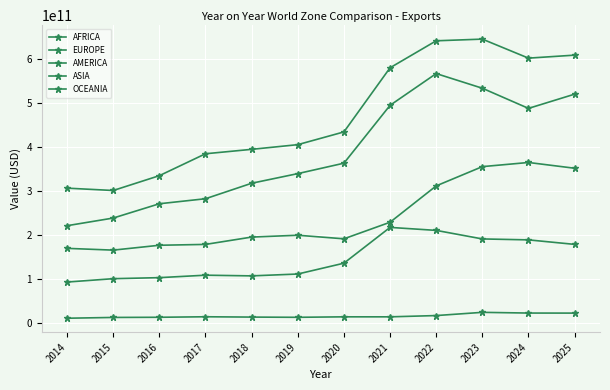

What is the lowest value of the ASIA series?

301386640731